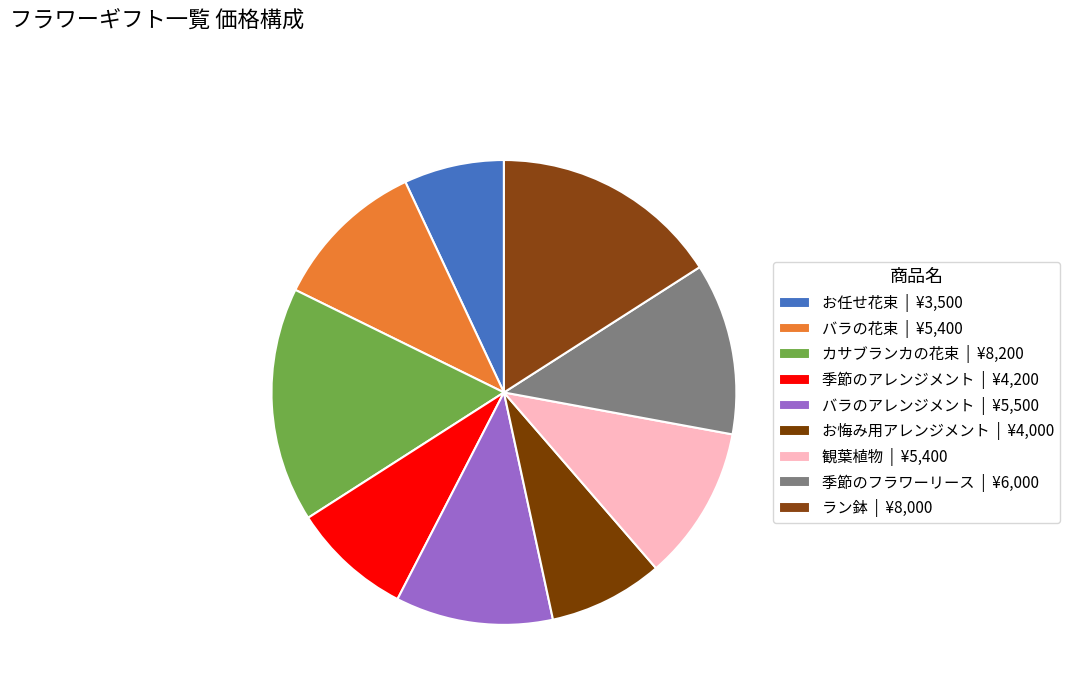

Which slice is the largest?

カサブランカの花束